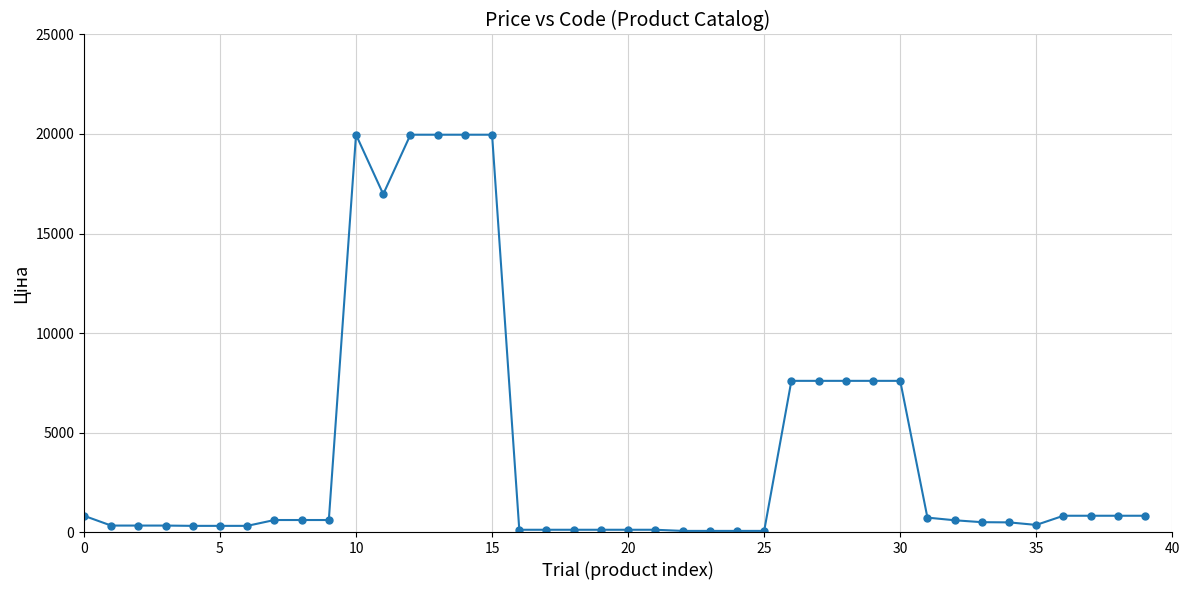

What is the difference between the maximum and minimum values?

19907.1